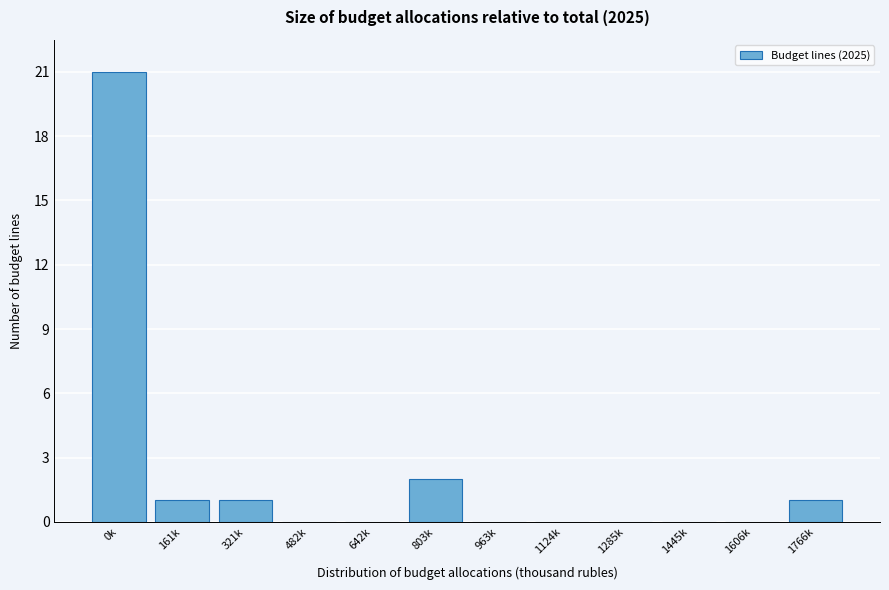

Reading right to left, transcribe all the data shown in this chart.

1766k=1	1606k=0	1445k=0	1285k=0	1124k=0	963k=0	803k=2	642k=0	482k=0	321k=1	161k=1	0k=21